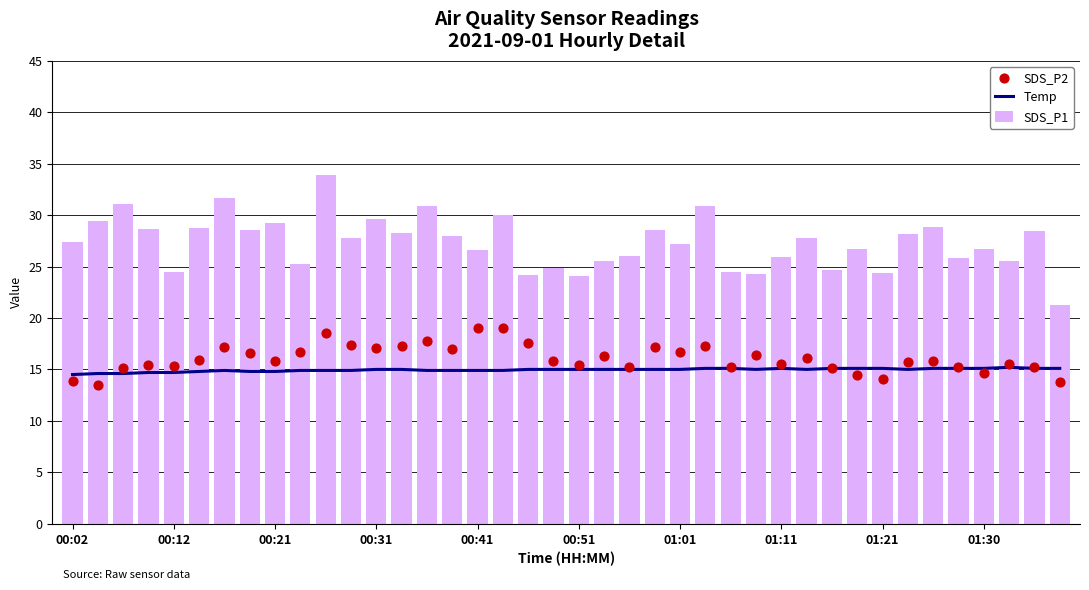

Which series reaches the maximum Y coordinate?

SDS_P1